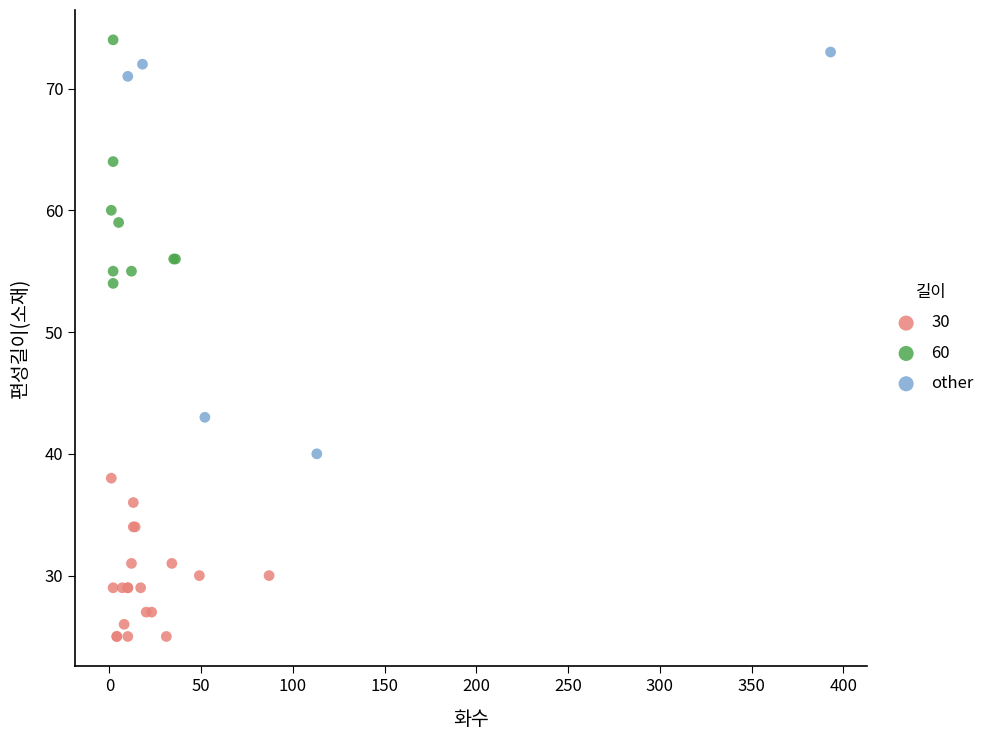

Which series reaches the minimum Y coordinate?

30